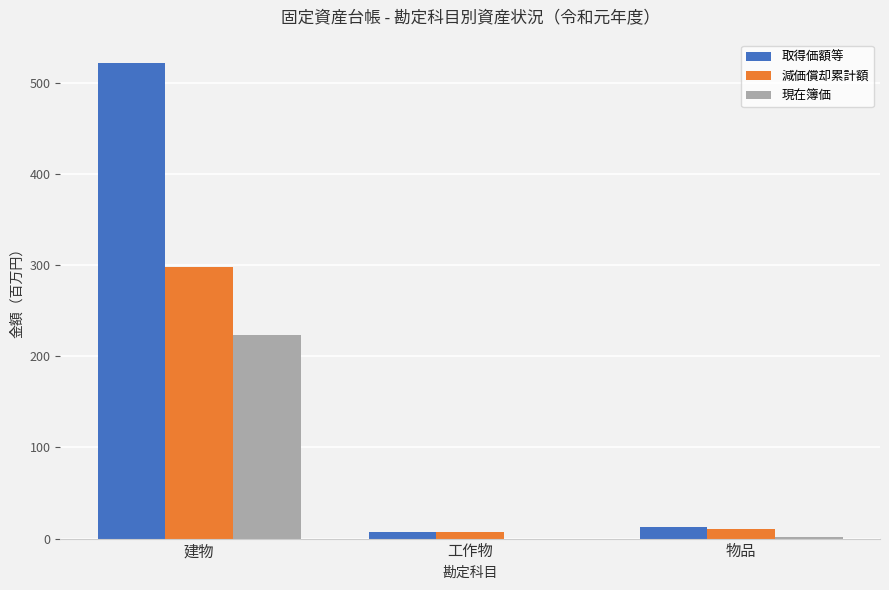

What is the maximum value for 現在簿価?

222.9